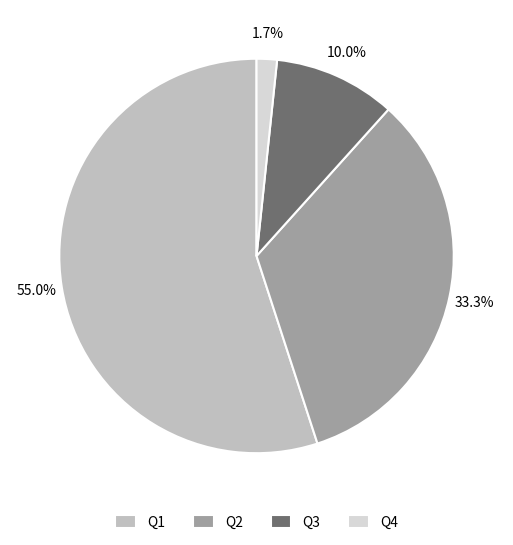

To the nearest percent, what is the difference between the largest and smallest slice percentages?

53%